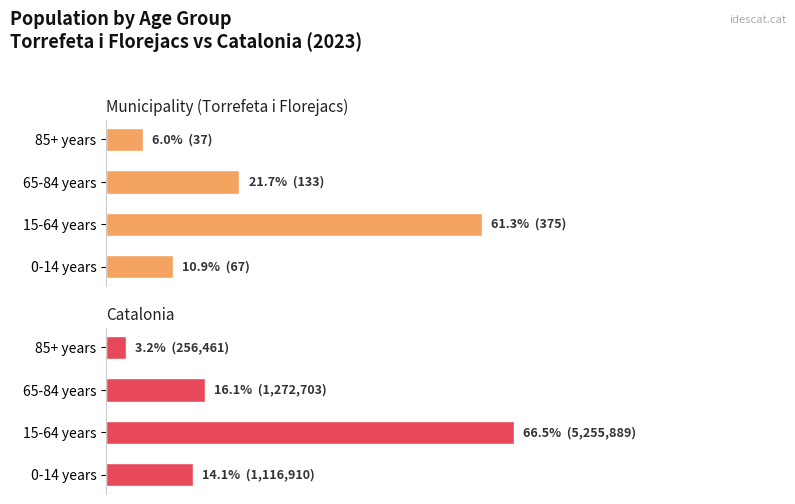

What is the lowest value of the Municipality (Torrefeta i Florejacs) series?

6.0